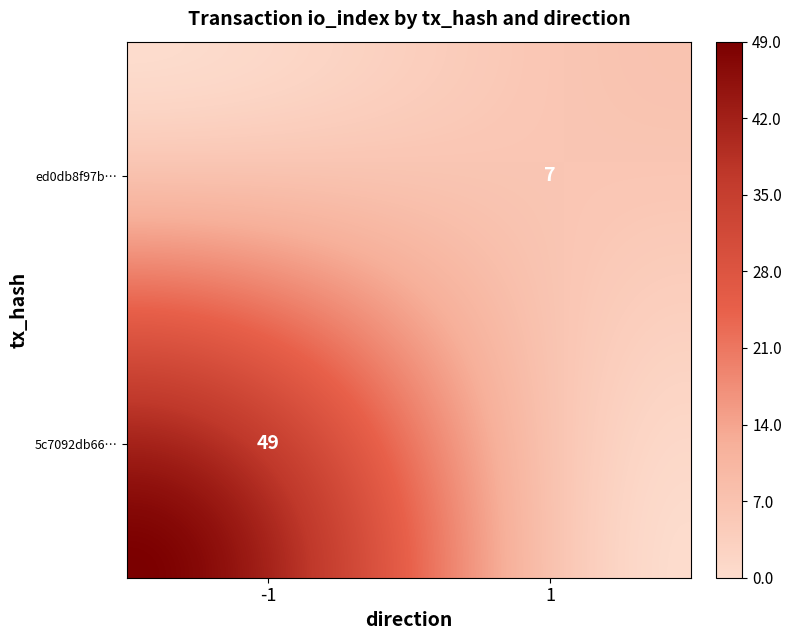

At how many categories does at least one series exceed 32?

1